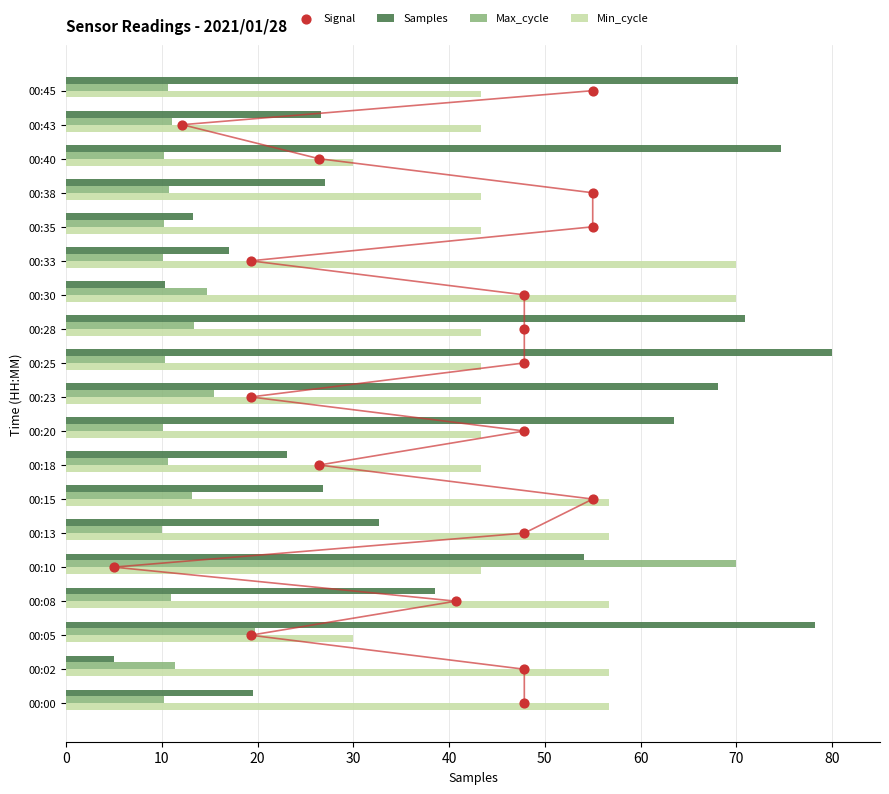

Is the value of Max_cycle at 00:20 greater than the value of Samples at 00:28?

No